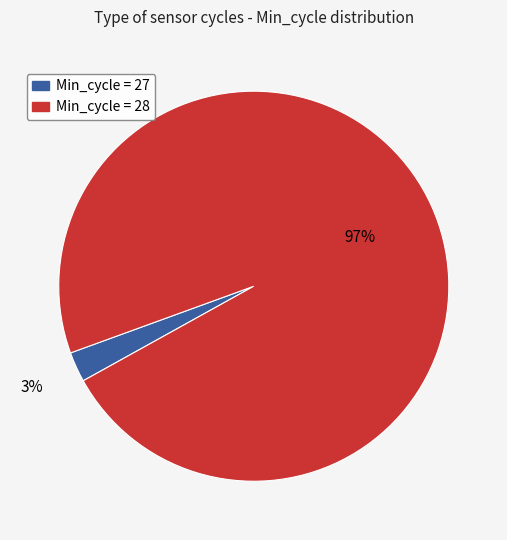

Is there any slice that represents more than half of the pie?

Yes